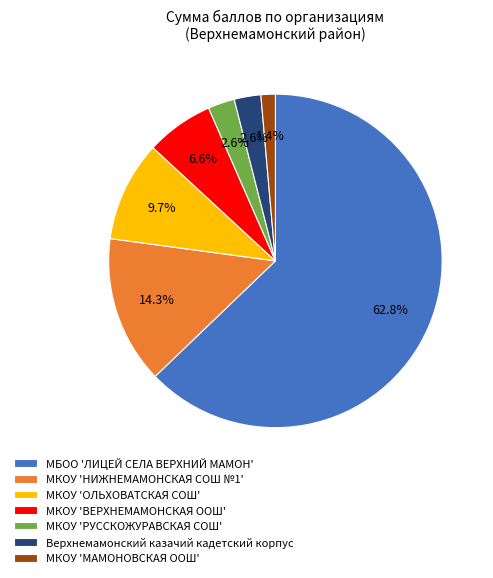

Approximately how many times larger is the value at МКОУ 'ВЕРХНЕМАМОНСКАЯ ООШ' compared to МКОУ 'НИЖНЕМАМОНСКАЯ СОШ №1'?

0.5